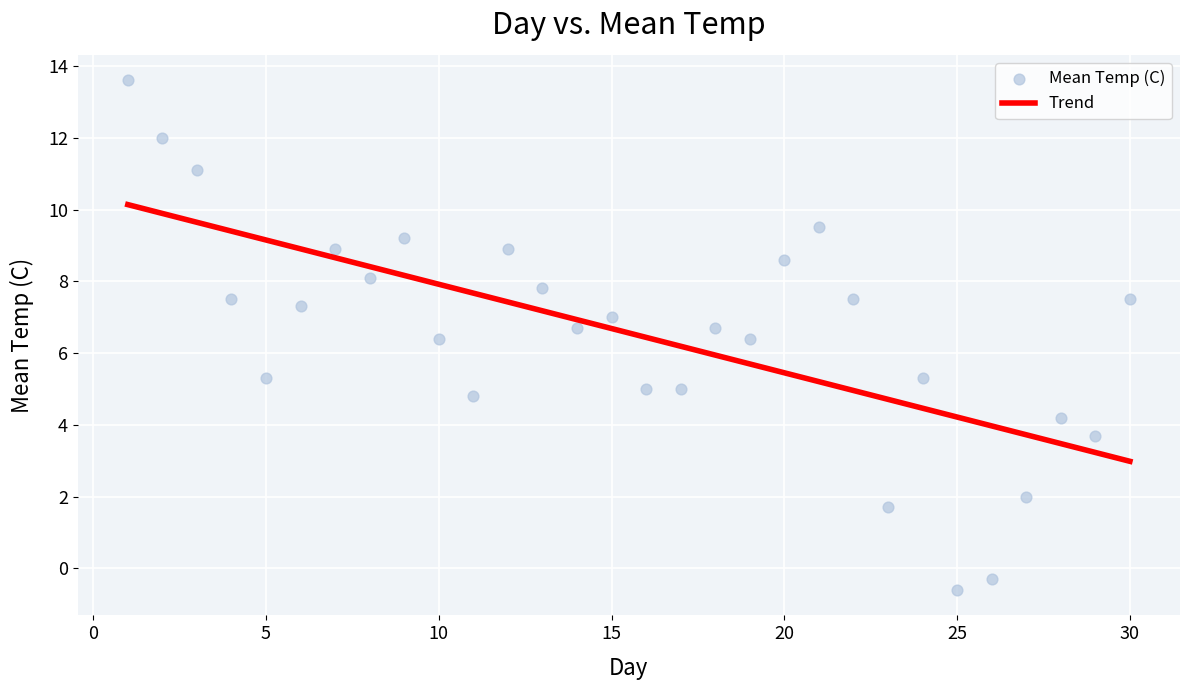

Count the number of points in this scatter plot.

30